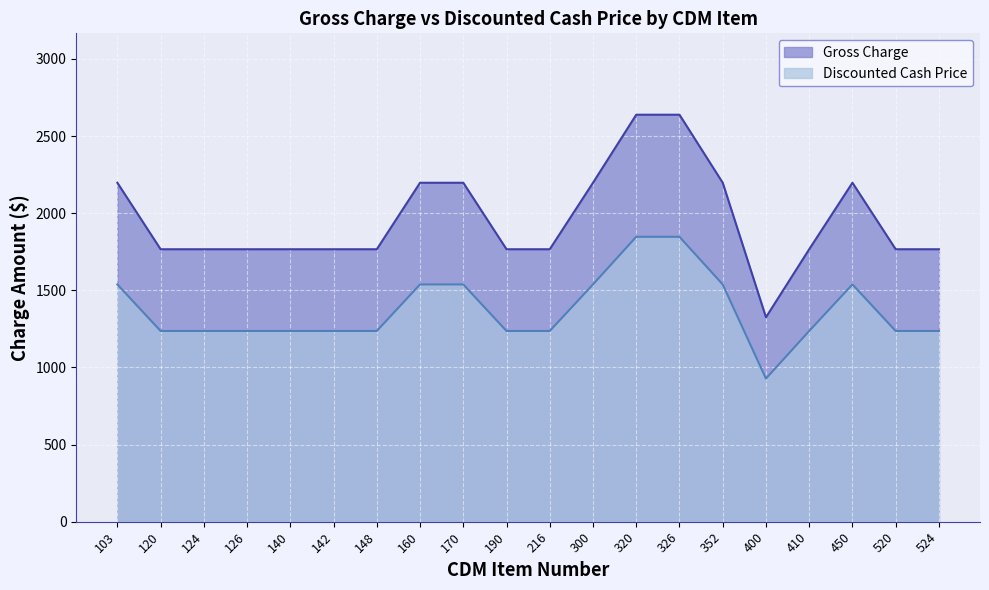

Rank the series at 450 from highest to lowest value.

Gross Charge, Discounted Cash Price